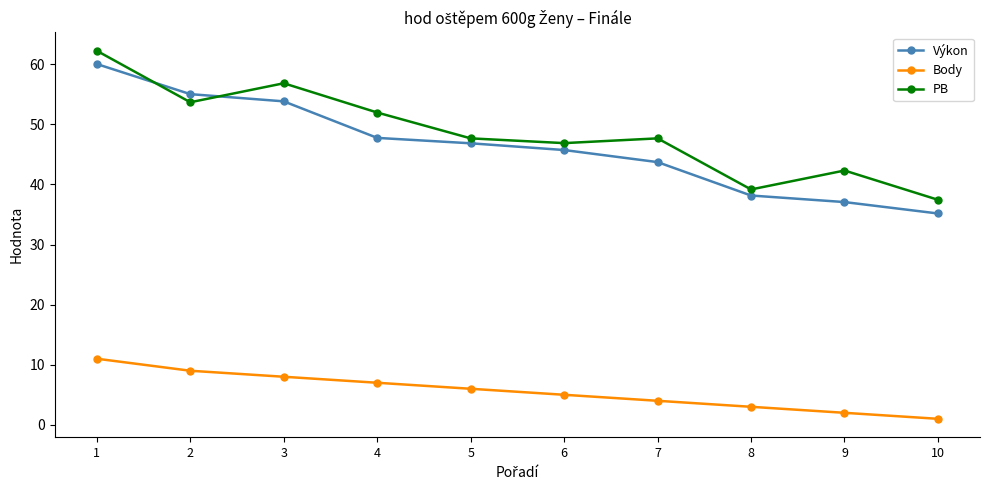

Count the number of categories in the chart.

10